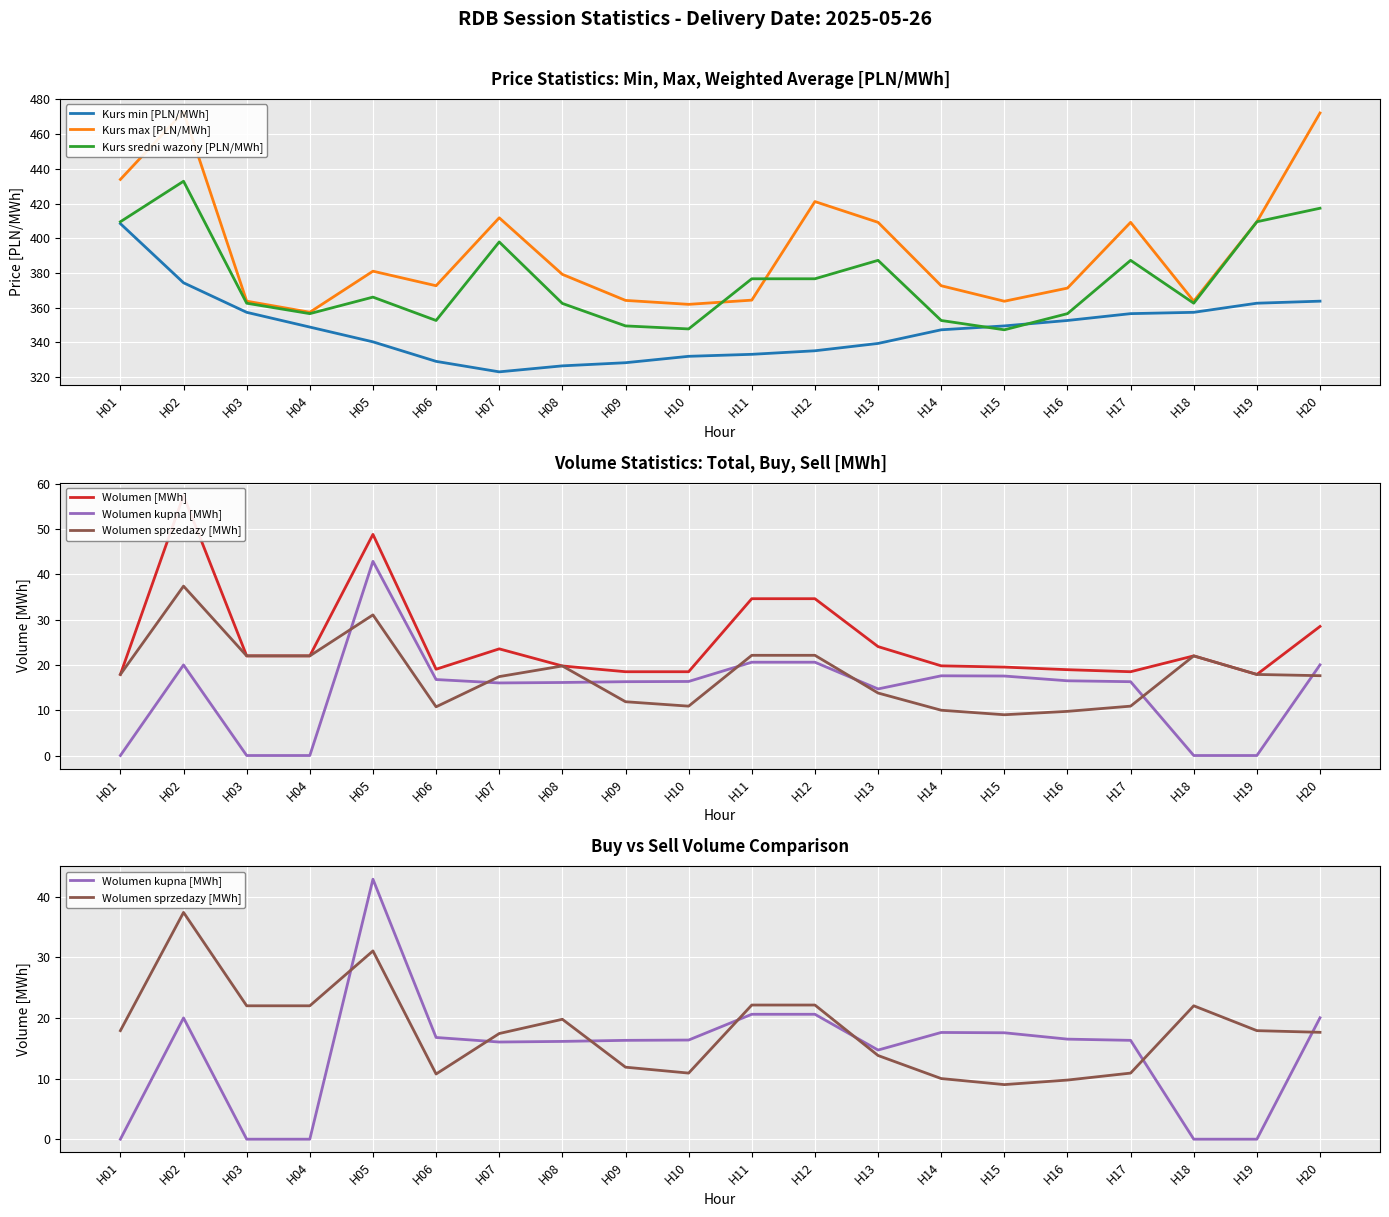

At which category does the chart reach its peak across all series?

H02